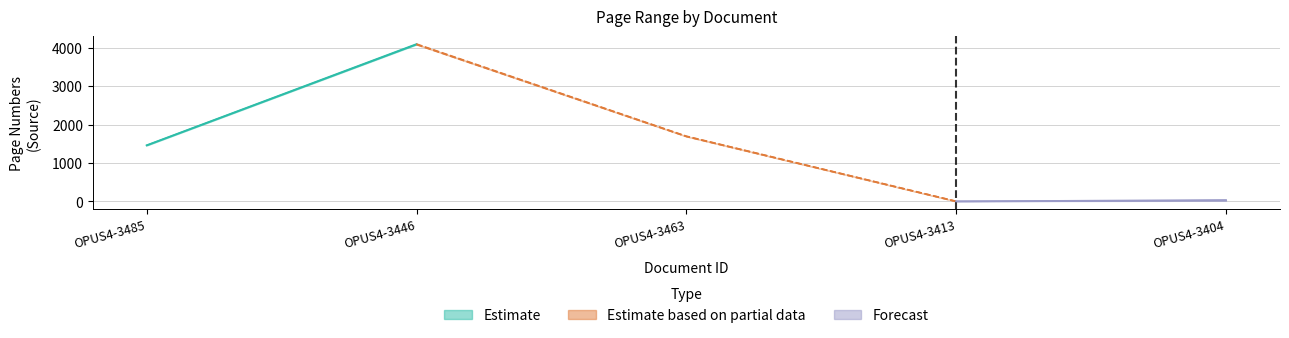

Read the Quelle:Letzte Seite value at OPUS4-3463.

1698